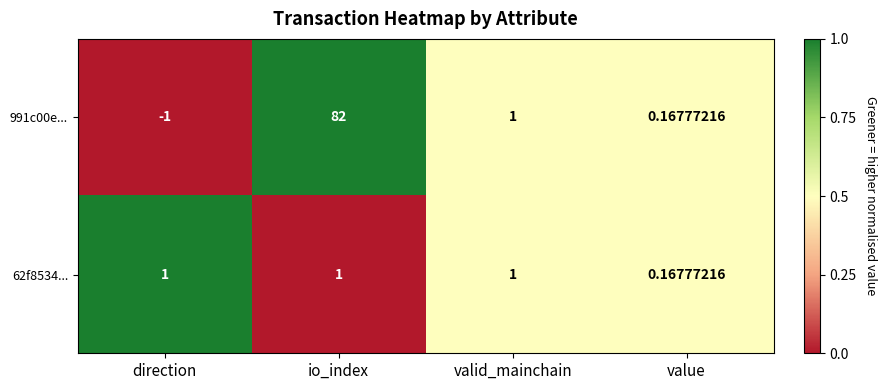

Which category has the lowest value in the 62f8534... series?

value